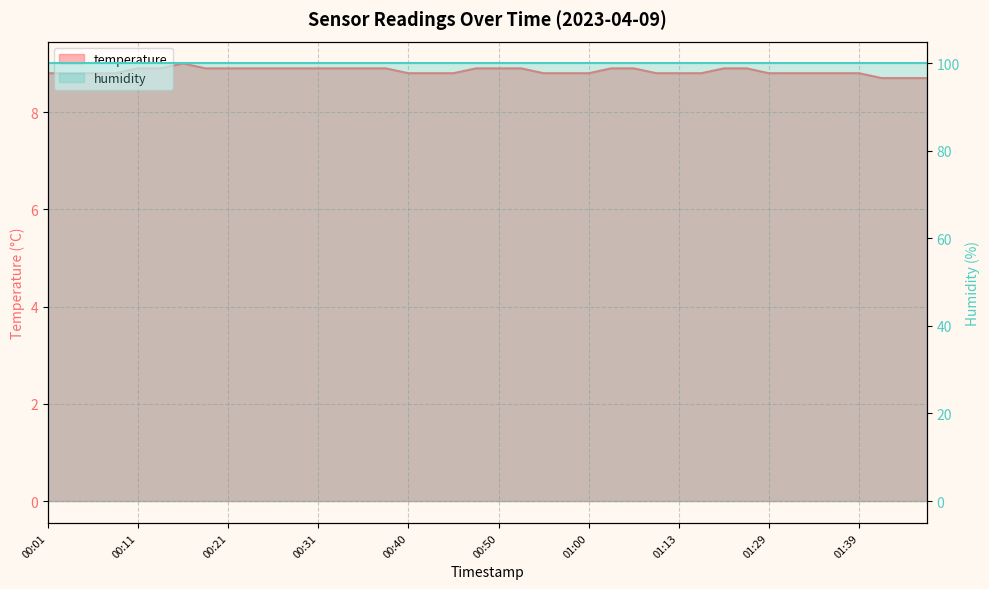

What is the change in value from 00:31 to 01:16?

-0.1